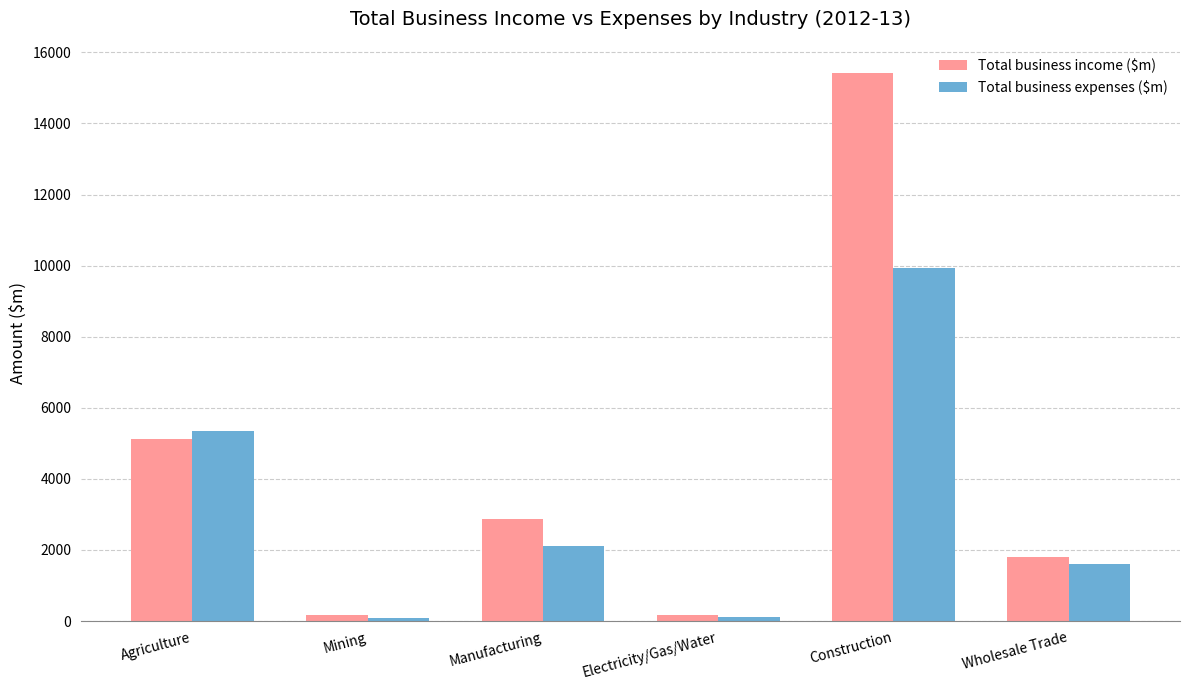

At which label is Total business income ($m) closest to 7787?

Agriculture